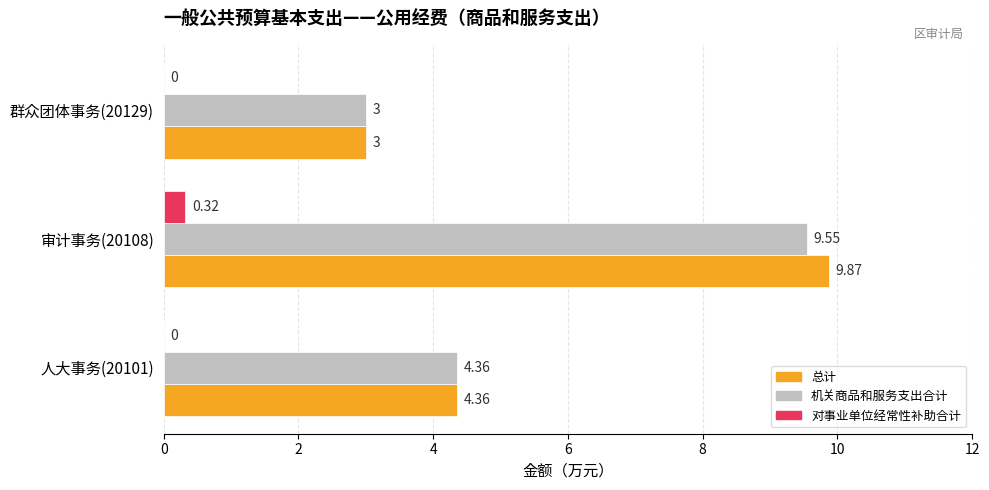

Which category has the highest value in the 总计 series?

审计事务(20108)